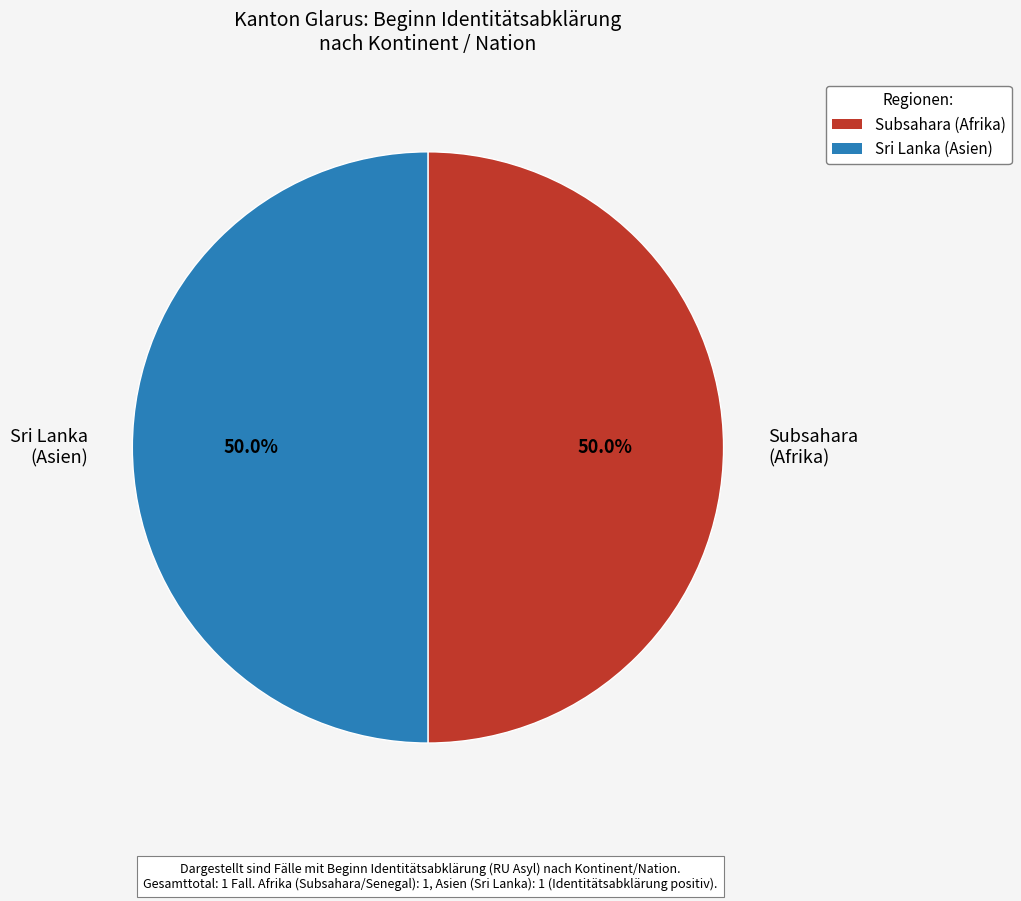

How many segments does this pie chart have?

2